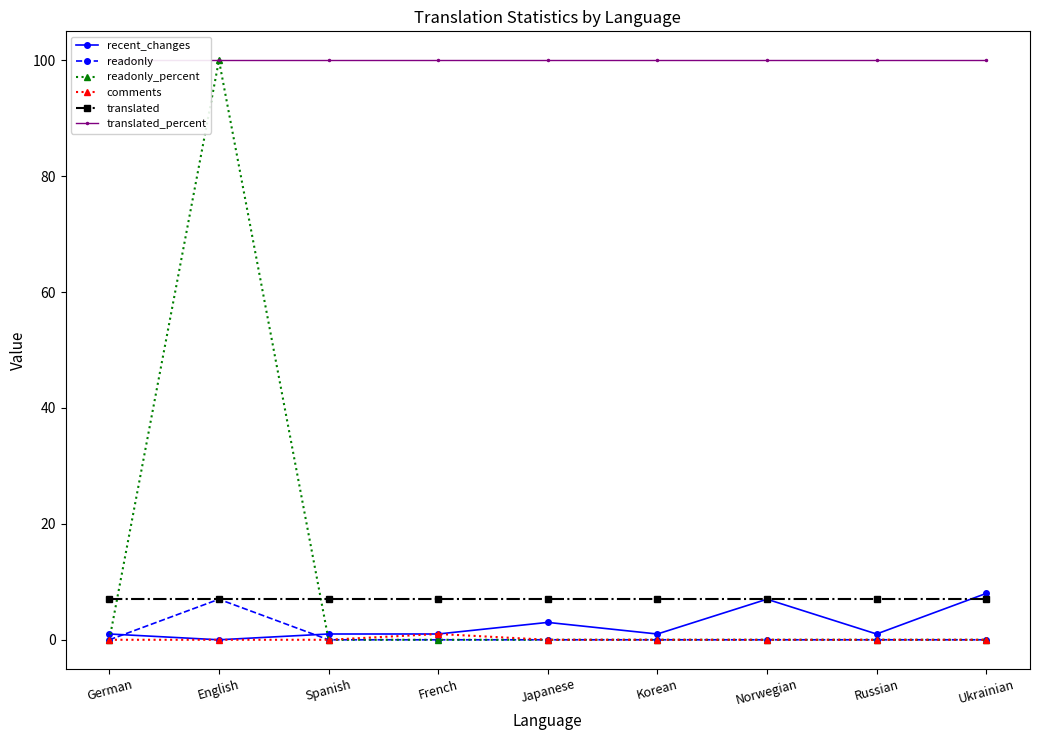

At how many categories does at least one series exceed 87?

9